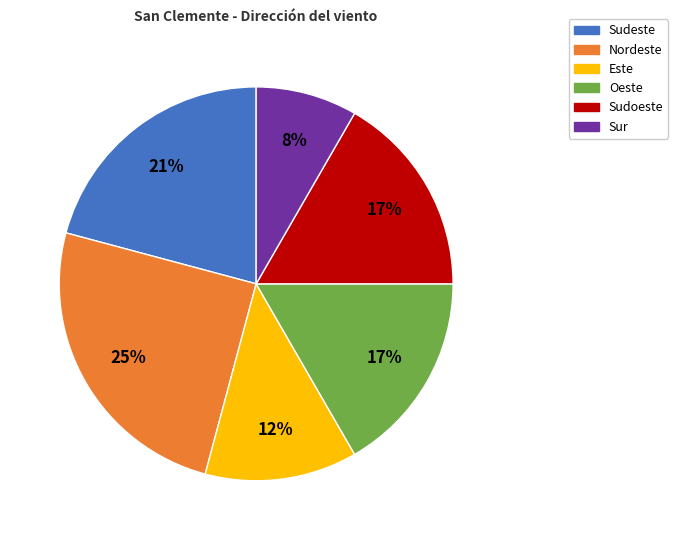

What percentage is the Sudeste slice, to the nearest percent?

21%